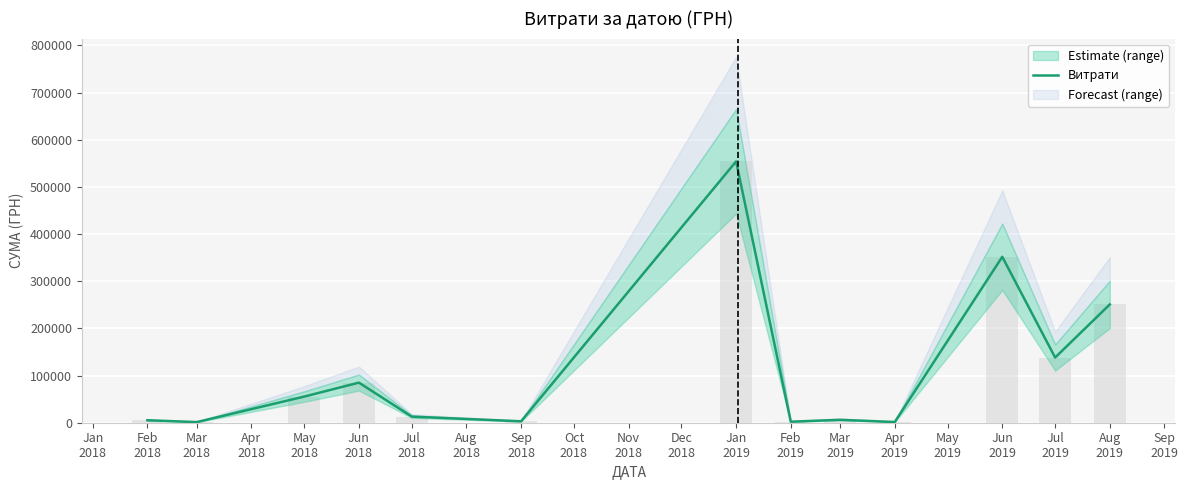

Reading right to left, transcribe all the data shown in this chart.

250802.4	138204.0	351785.6	1504.0	6198.0	2189.0	554105.6	3052.8	12909.8	85024.0	55455.8	1346.8	5247.4